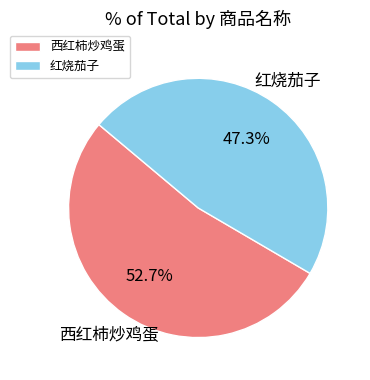

How much of the chart is everything except 西红柿炒鸡蛋?

47.3%